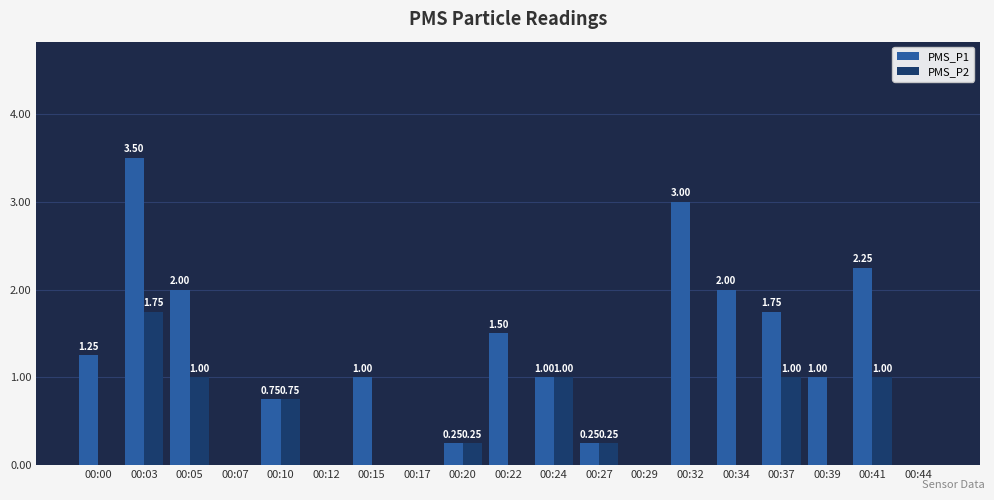

What is the total value across all series at 00:34?

2.0